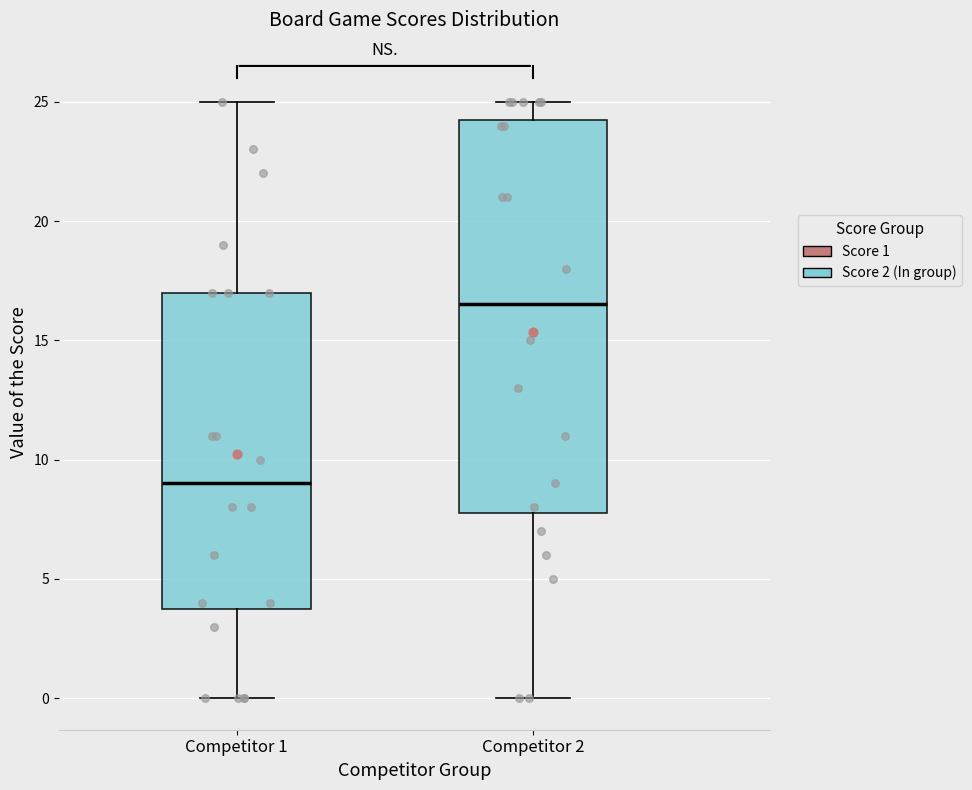

Which box's median line is the lowest?

Competitor 1